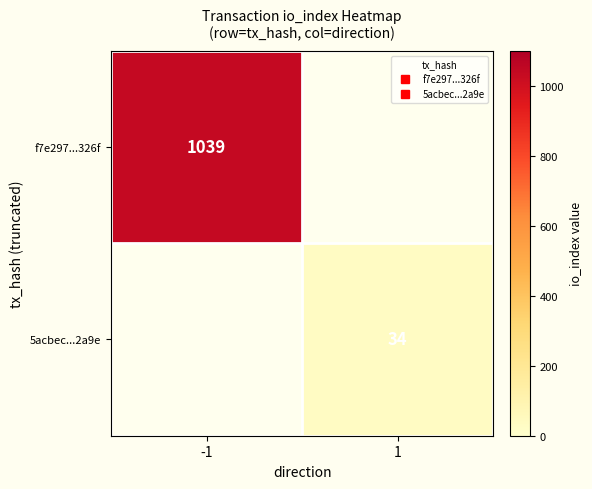

Rank the series at 1 from lowest to highest value.

f7e297...326f, 5acbec...2a9e